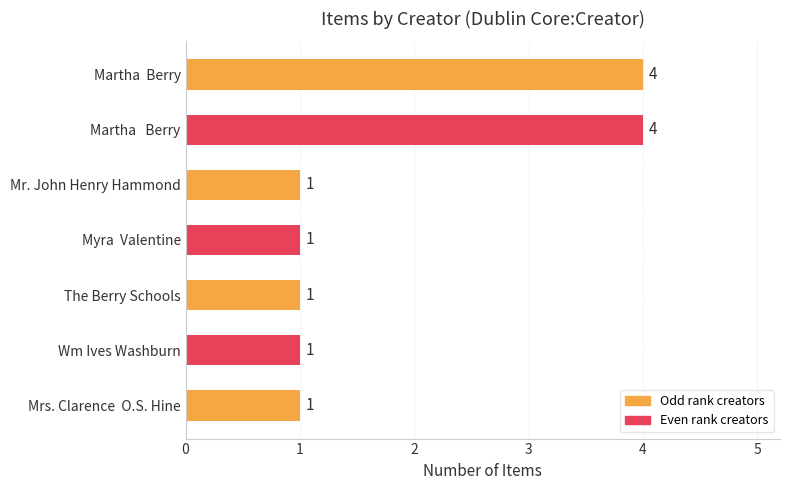

The chart shows a value of 1 at Myra  Valentine. True or false?

True